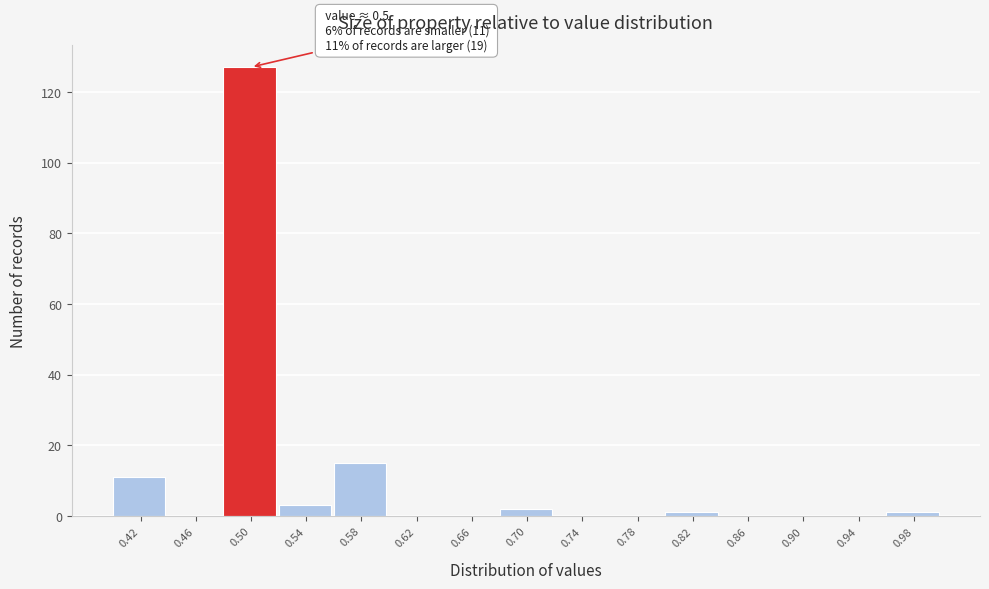

Over which range of the x-axis is the bar tallest?

0.48 to 0.52